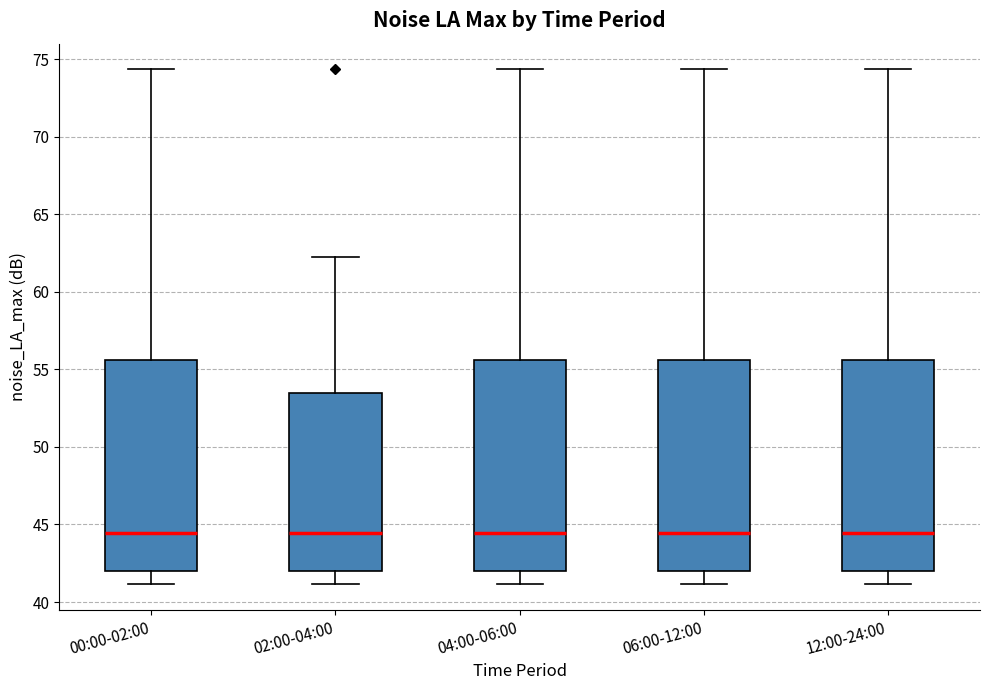

Where is the upper edge of the box for 04:00-06:00 on the y-axis? The values are not printed on the chart, so give them approximately, as read against the axis.

55.5